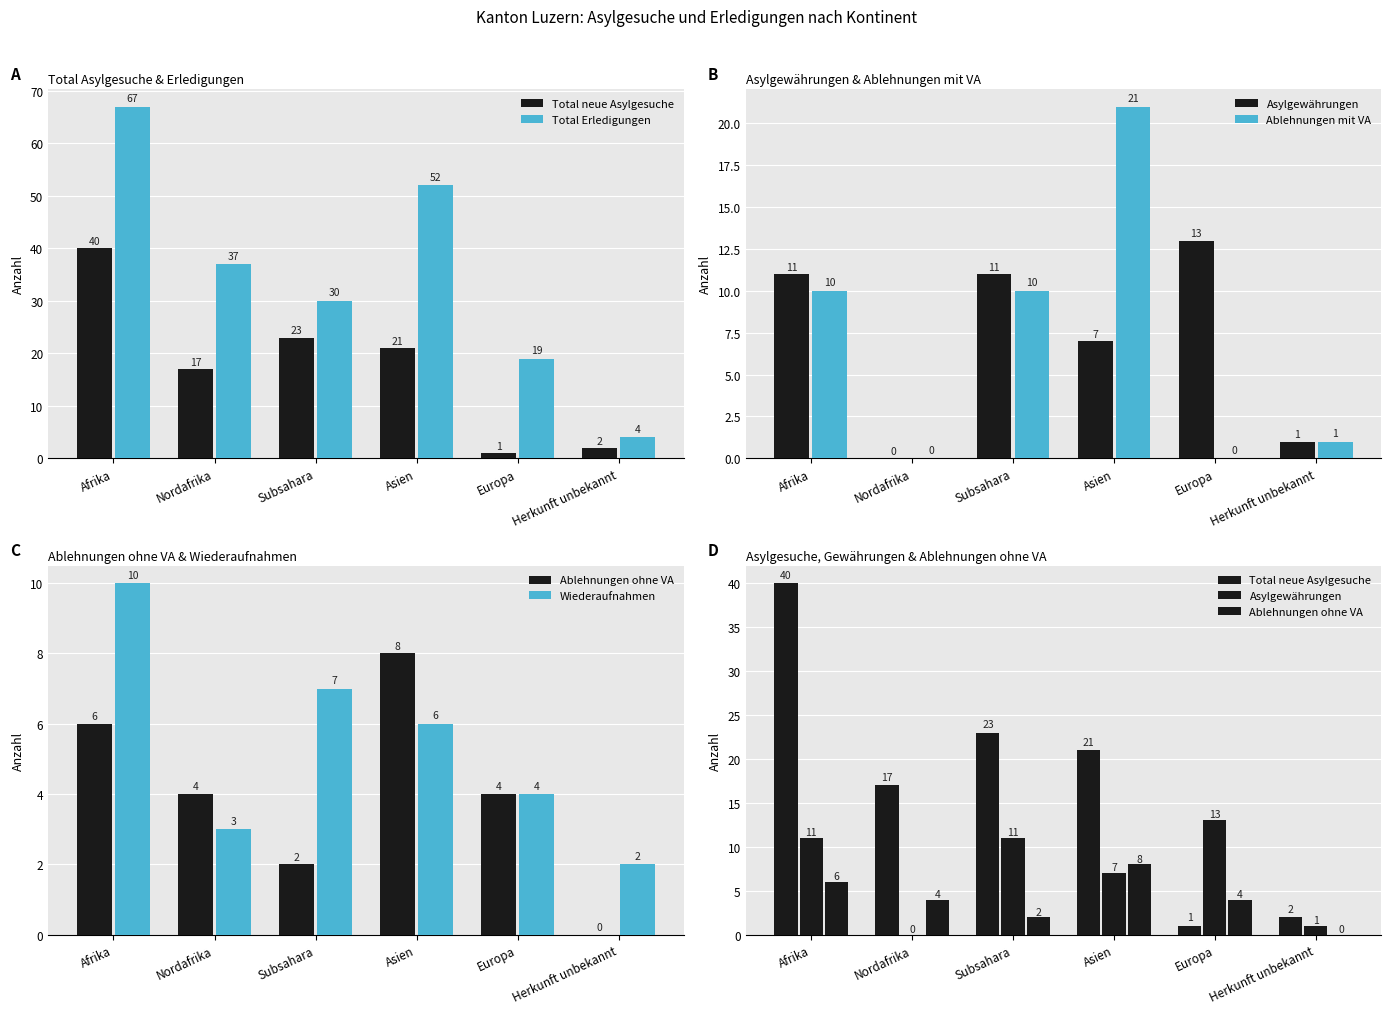

At which category does the chart reach its peak across all series?

Afrika